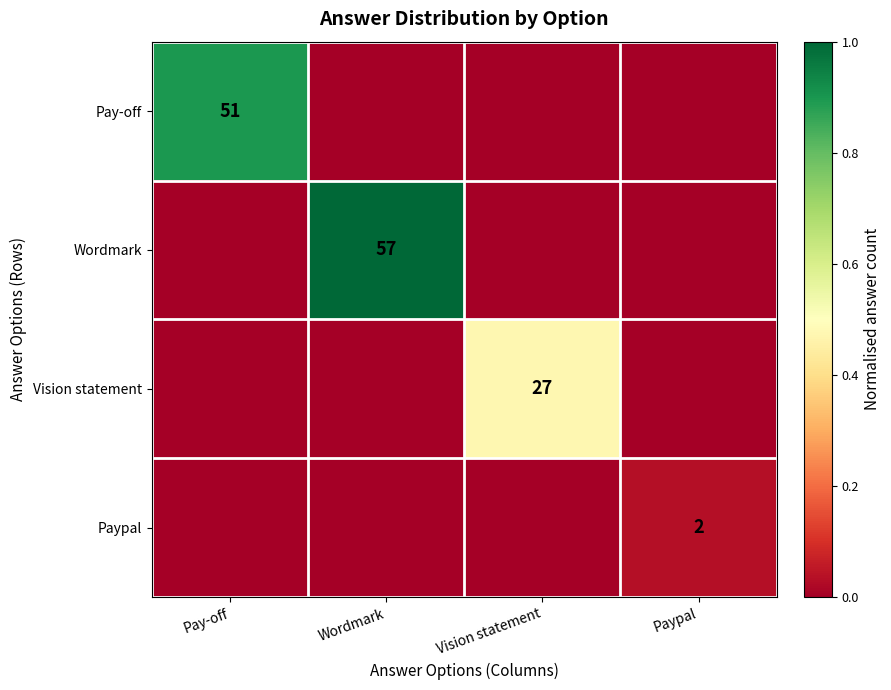

The Pay-off series shows 35 at Pay-off. True or false?

False